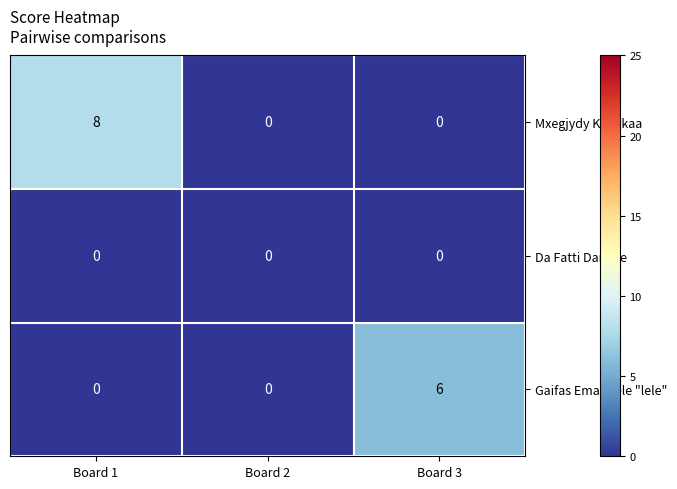

The Gaifas Emanuele "lele" series shows 0 at Board 1. True or false?

True